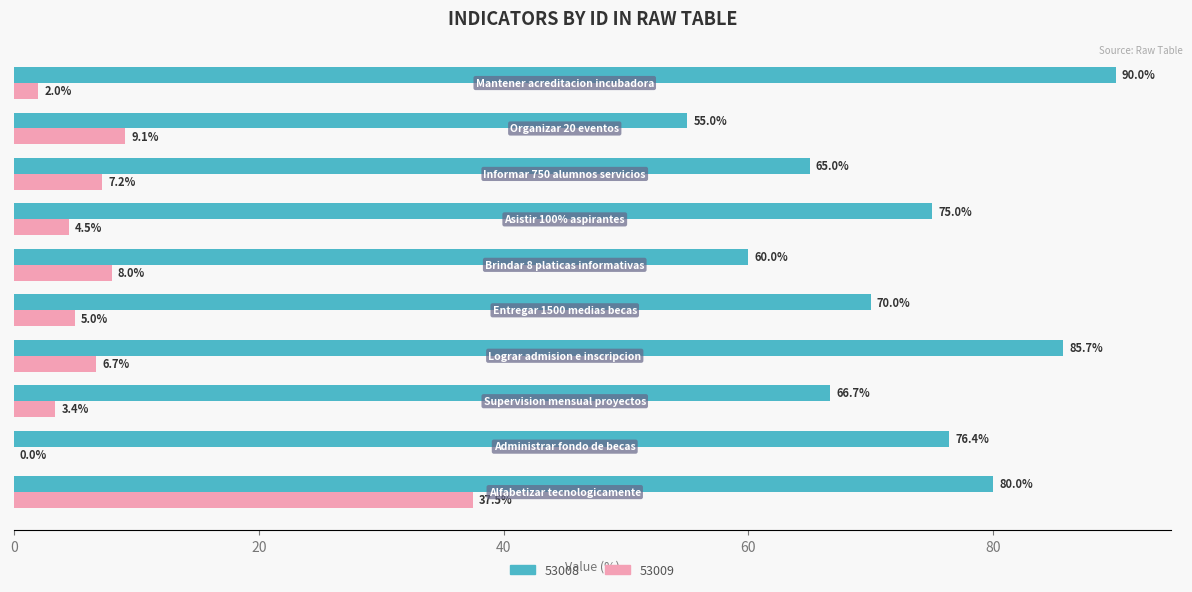

What is the greatest value displayed?

90.0